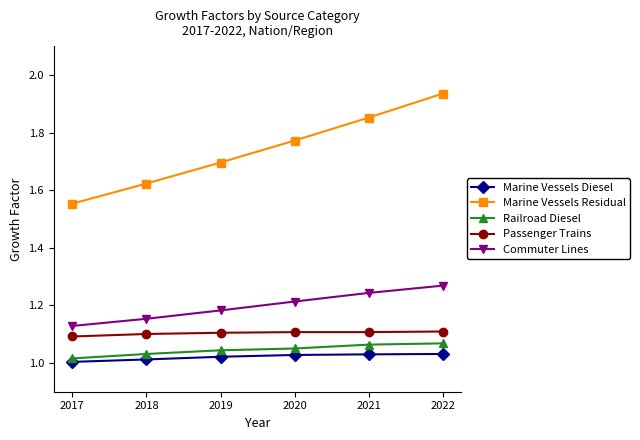

Which category has the highest value across all series?

2022